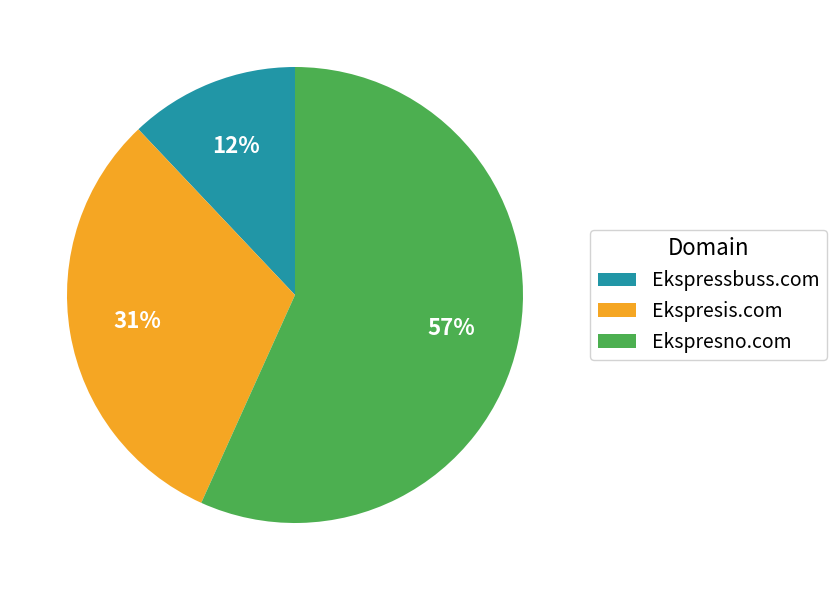

To the nearest percent, what is the combined percentage of Ekspresis.com and Ekspressbuss.com?

43%